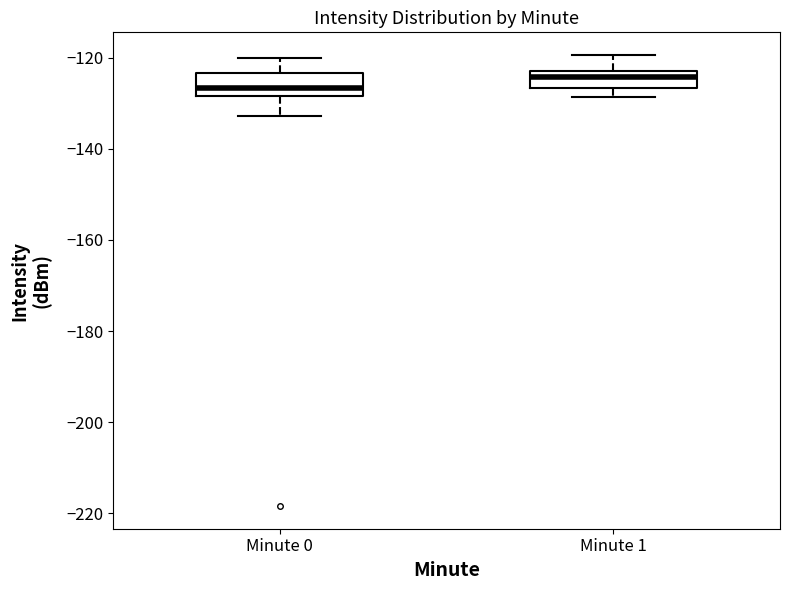

Where does the median line of the box for Minute 1 sit on the y-axis? The values are not printed on the chart, so give them approximately, as read against the axis.

-124